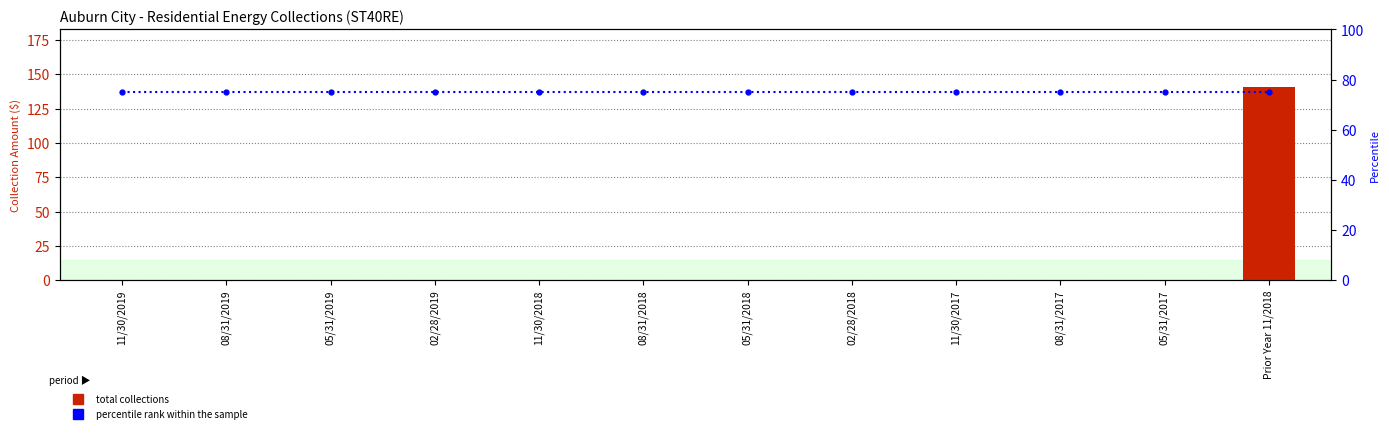

What is the sum of all total collections values?

140.5